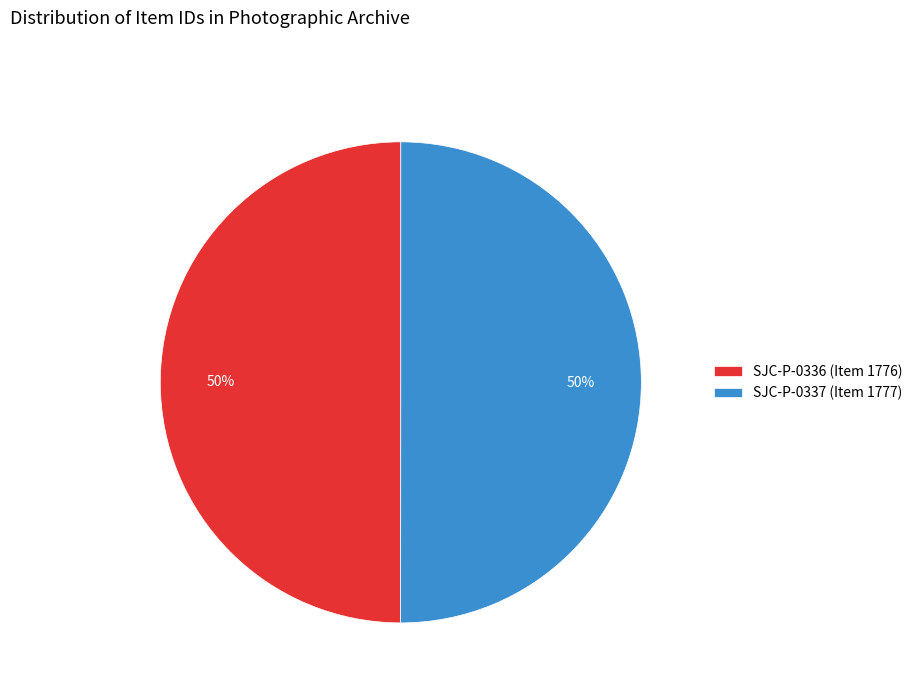

To the nearest percent, what is the average slice percentage?

50%